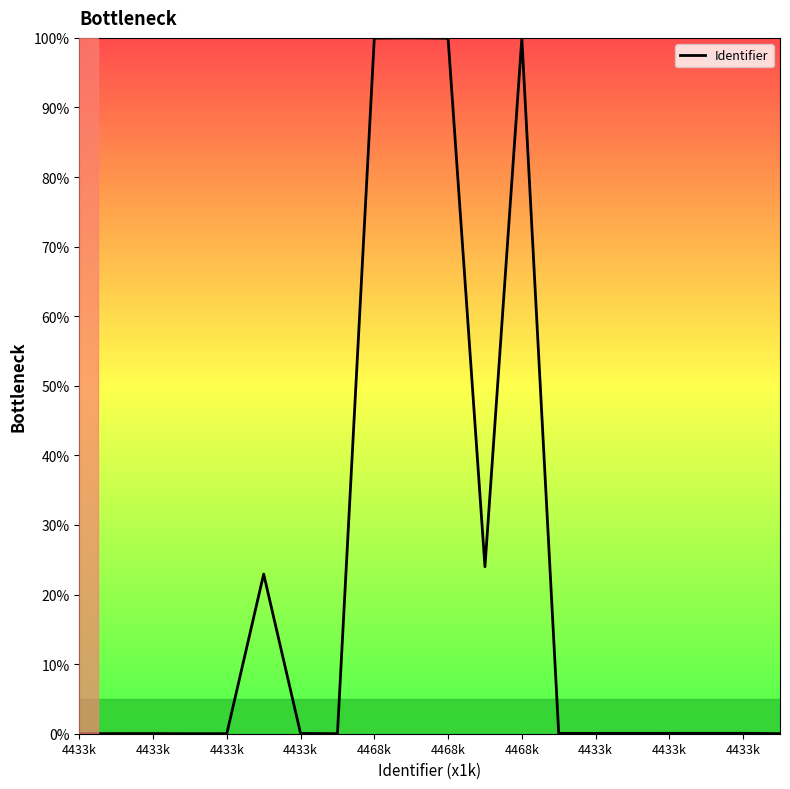

What is the difference between the maximum and minimum values?

100.0